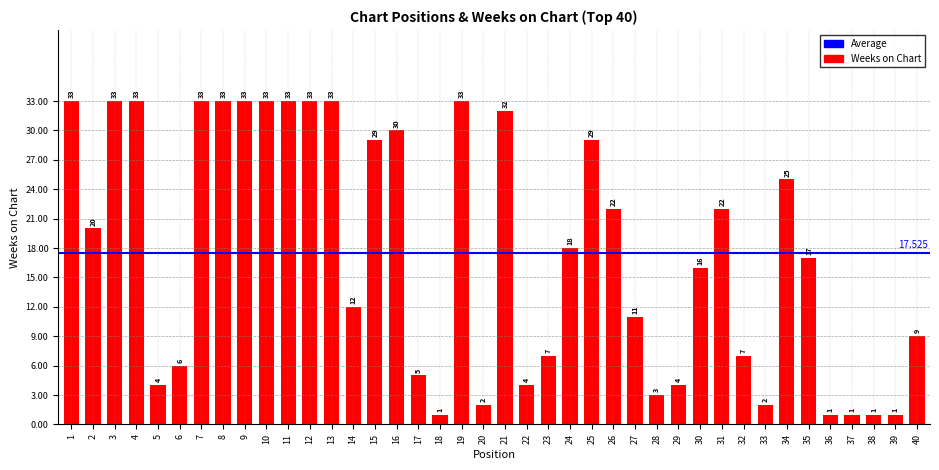

What is the difference between the second highest and minimum values?

32